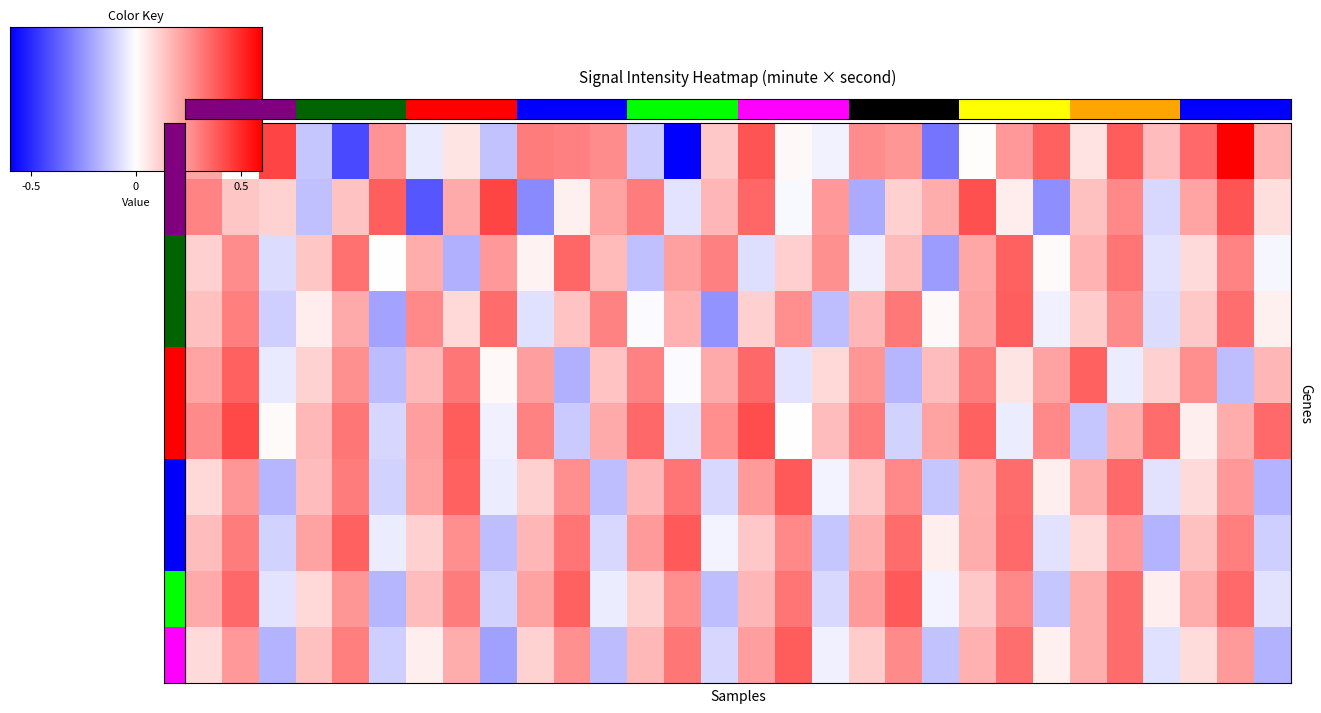

The 4 series shows -47.6 at 0.5. True or false?

False